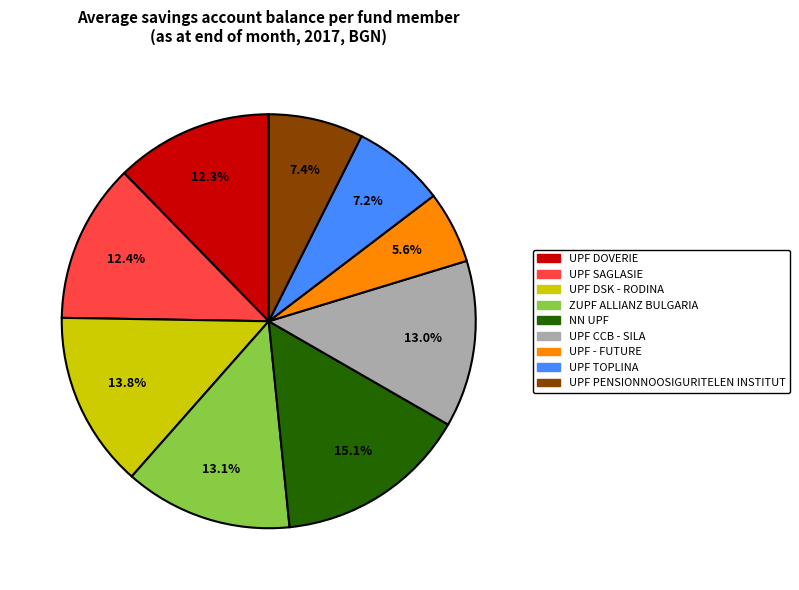

Is there a majority slice in this chart?

No